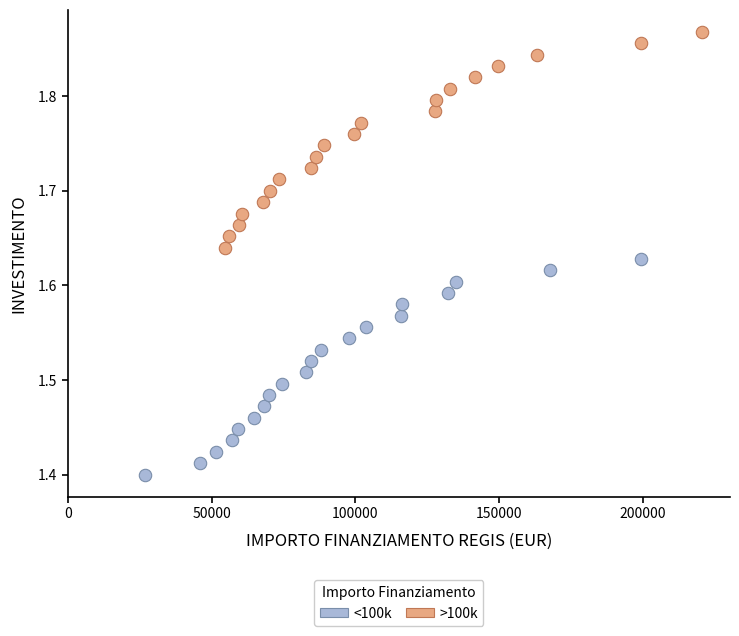

Which series contains the highest Y value?

>100k